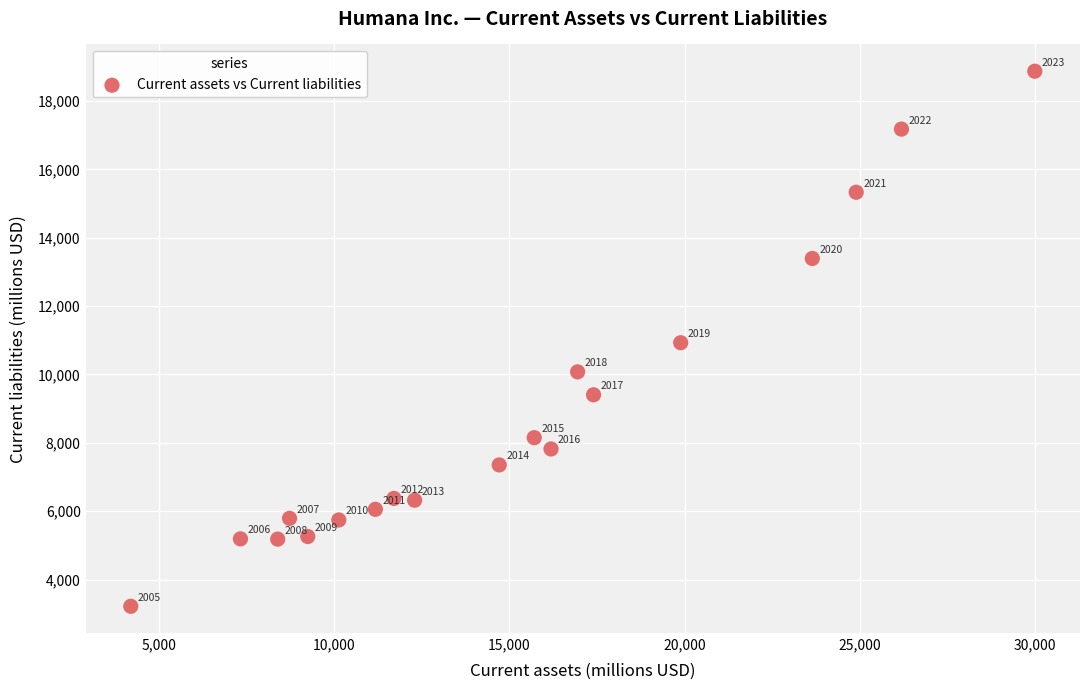

What is the range of Y values (max minus min)?

15652